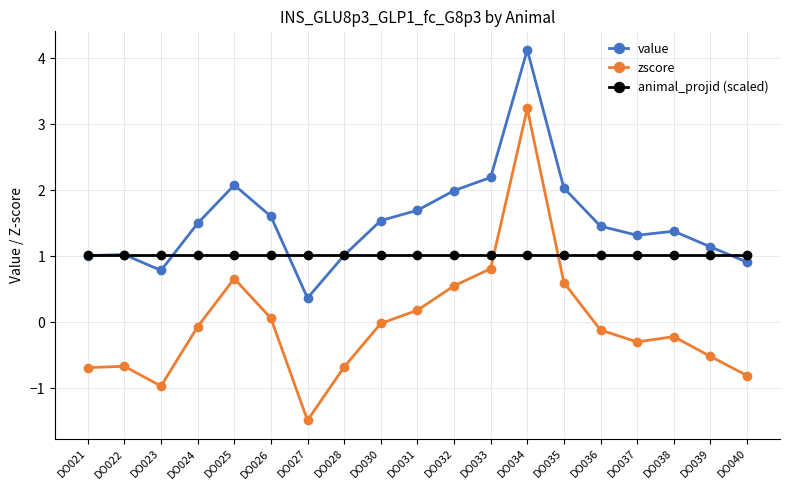

How many lines are shown in the chart?

3